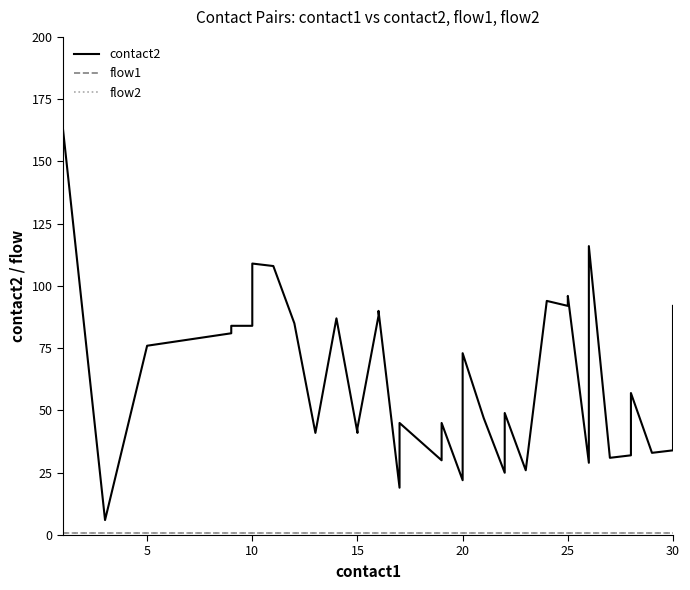

The value of flow1 at 20 is 1. True or false?

True